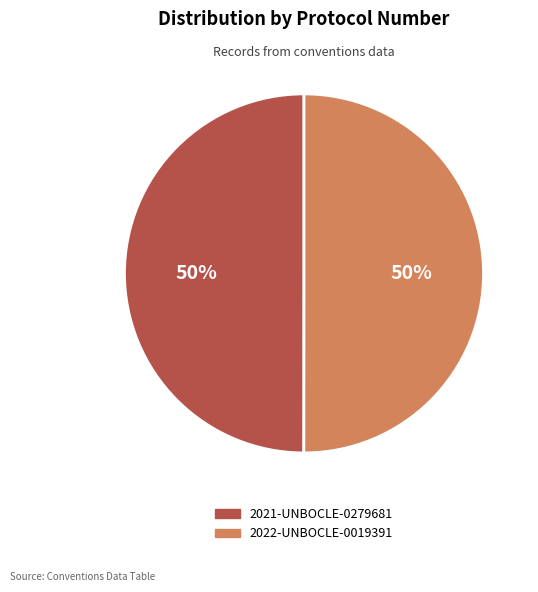

To the nearest percent, what is the combined percentage of 2021-UNBOCLE-0279681 and 2022-UNBOCLE-0019391?

100%